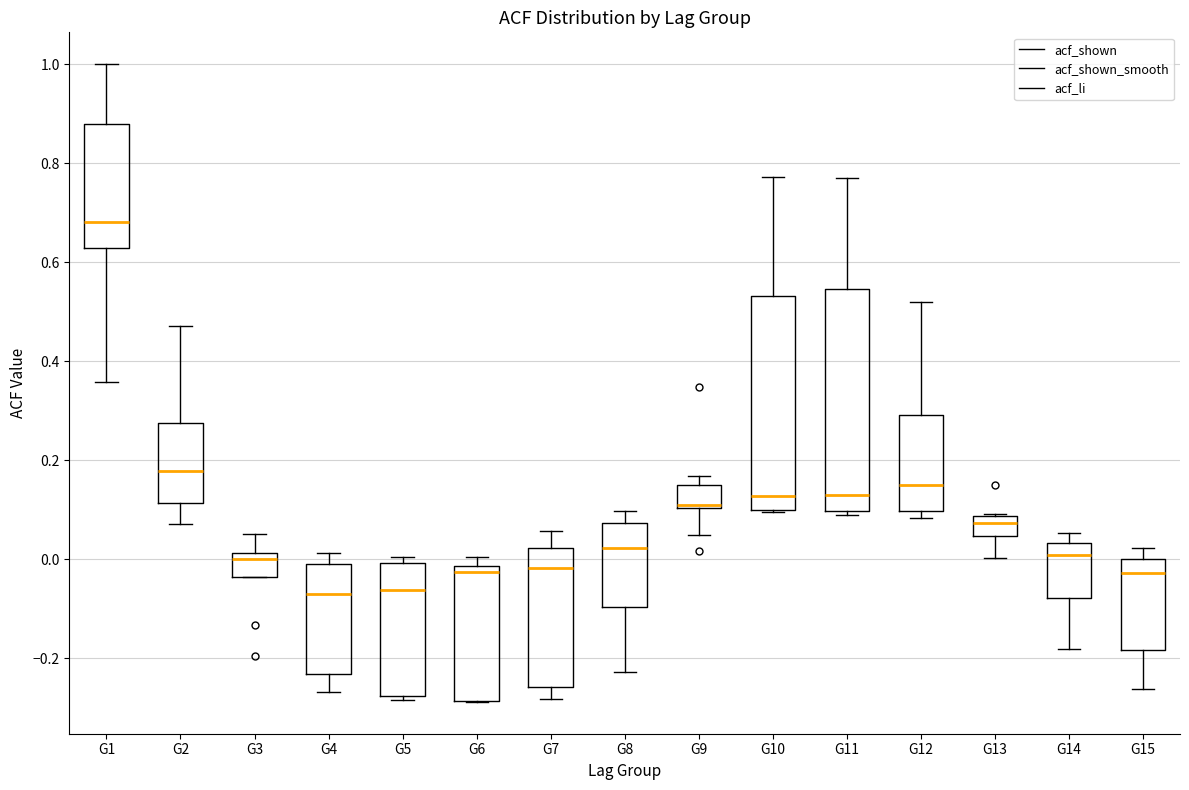

Reading left to right, transcribe this box plot: for each box, give where its median line is, the range the box spans, and where its two whiskers end, as read against the y-axis. The values are not printed on the chart, so give them approximately, as read against the axis.

G1: median 0.68, box 0.62 to 0.88, whiskers 0.36 to 1.00
G2: median 0.18, box 0.12 to 0.28, whiskers 0.08 to 0.48
G3: median 0.00, box -0.04 to 0.02, whiskers -0.04 to 0.06
G4: median -0.08, box -0.24 to 0.00, whiskers -0.26 to 0.02
G5: median -0.06, box -0.28 to 0.00, whiskers -0.28 (just below the box's lower edge) to 0.00 (just above the box's upper edge)
G6: median -0.02 (just below the box's upper edge), box -0.28 to -0.02, whiskers -0.28 to 0.00
G7: median -0.02, box -0.26 to 0.02, whiskers -0.28 to 0.06
G8: median 0.02, box -0.10 to 0.08, whiskers -0.22 to 0.10
G9: median 0.12, box 0.10 to 0.16, whiskers 0.04 to 0.16 (just above the box's upper edge)
G10: median 0.12, box 0.10 to 0.54, whiskers 0.10 to 0.78
G11: median 0.14, box 0.10 to 0.54, whiskers 0.08 to 0.78
G12: median 0.16, box 0.10 to 0.30, whiskers 0.08 to 0.52
G13: median 0.08 (inside the box), box 0.04 to 0.08, whiskers 0.00 to 0.10
G14: median 0.00, box -0.08 to 0.04, whiskers -0.18 to 0.06
G15: median -0.02, box -0.18 to 0.00, whiskers -0.26 to 0.02